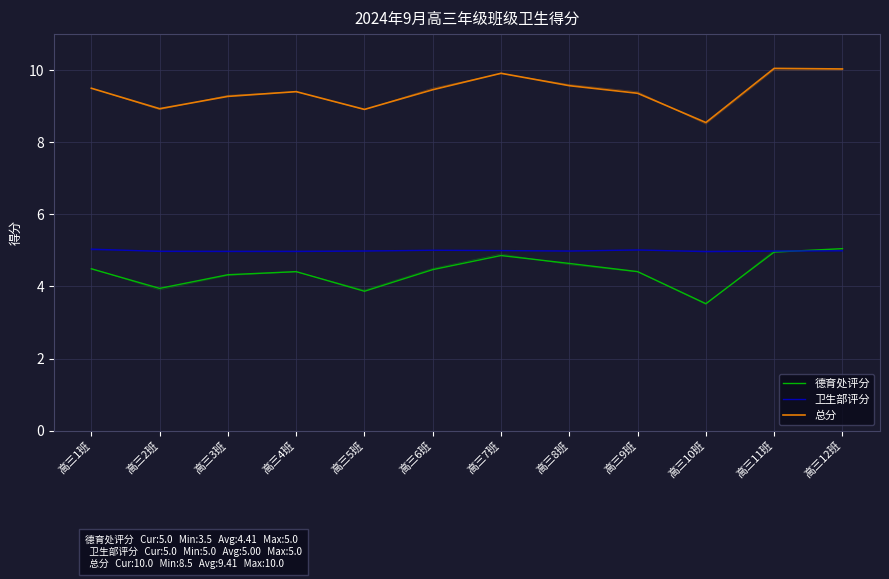

What is the approximate value of 德育处评分 at 高三8班?

4.6